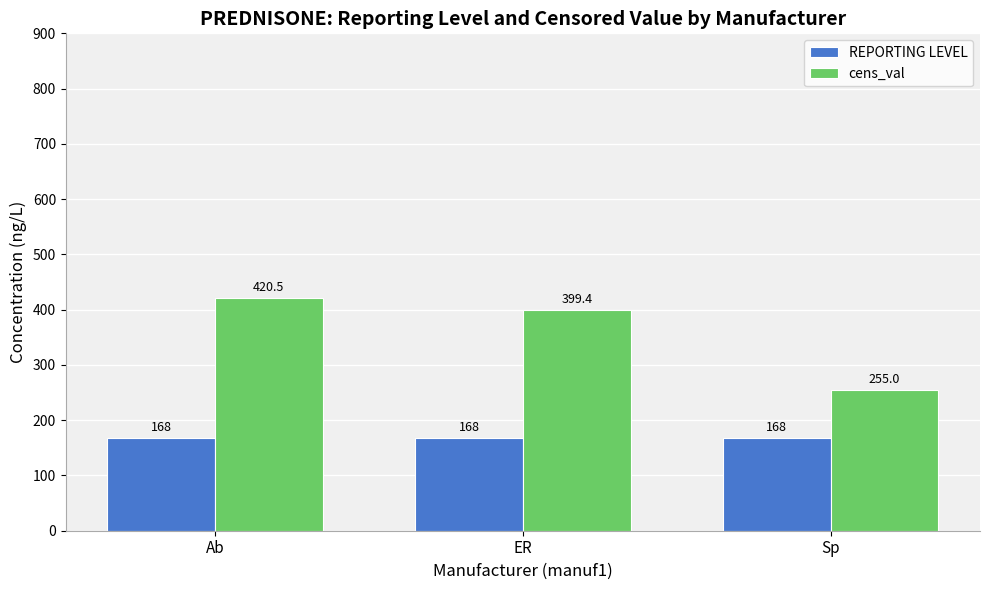

How many data points does each series have?

3